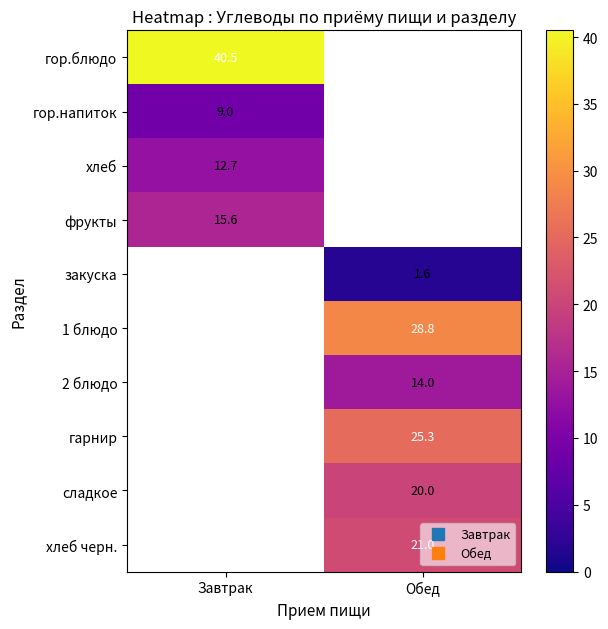

How many positive values does the гарнир series have?

1